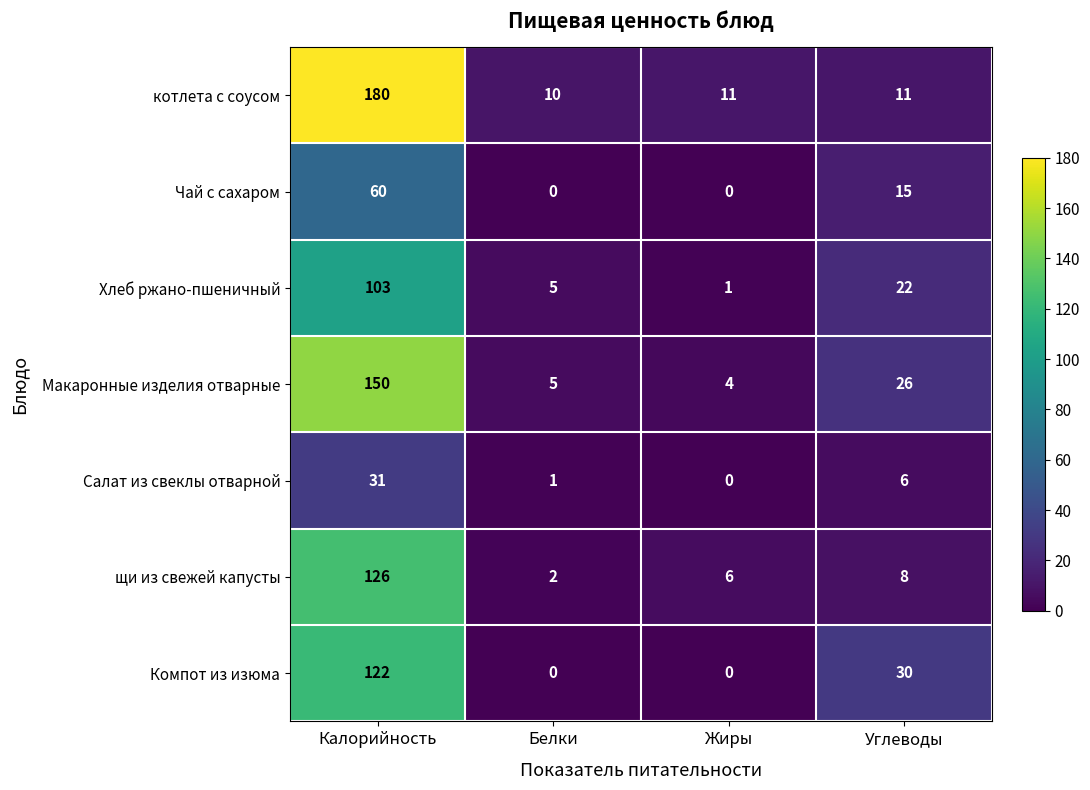

At how many categories does at least one series exceed 173?

1